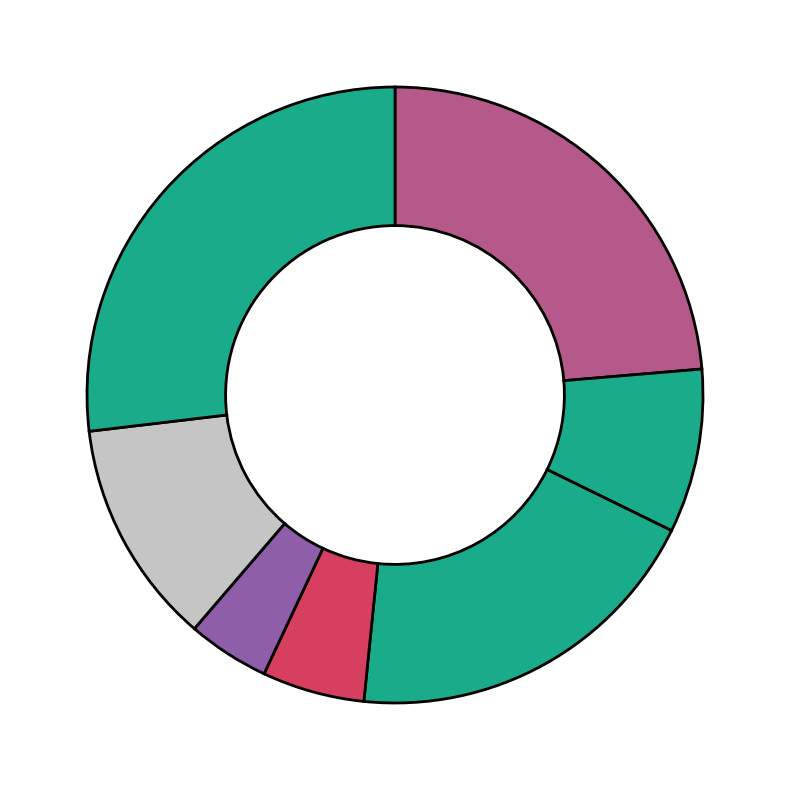

Count the number of slices in the pie.

7